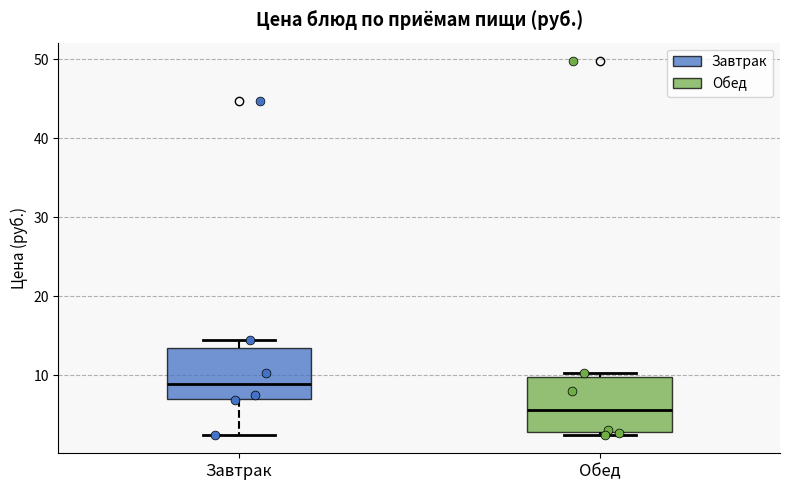

Reading left to right, transcribe this box plot: for each box, give where its median line is, the range the box spans, and where its two whiskers end, as read against the y-axis. The values are not printed on the chart, so give them approximately, as read against the axis.

Завтрак: median 9, box 7 to 13, whiskers 2 to 14
Обед: median 6, box 3 to 10, whiskers 2 to 10 (just above the box's upper edge)